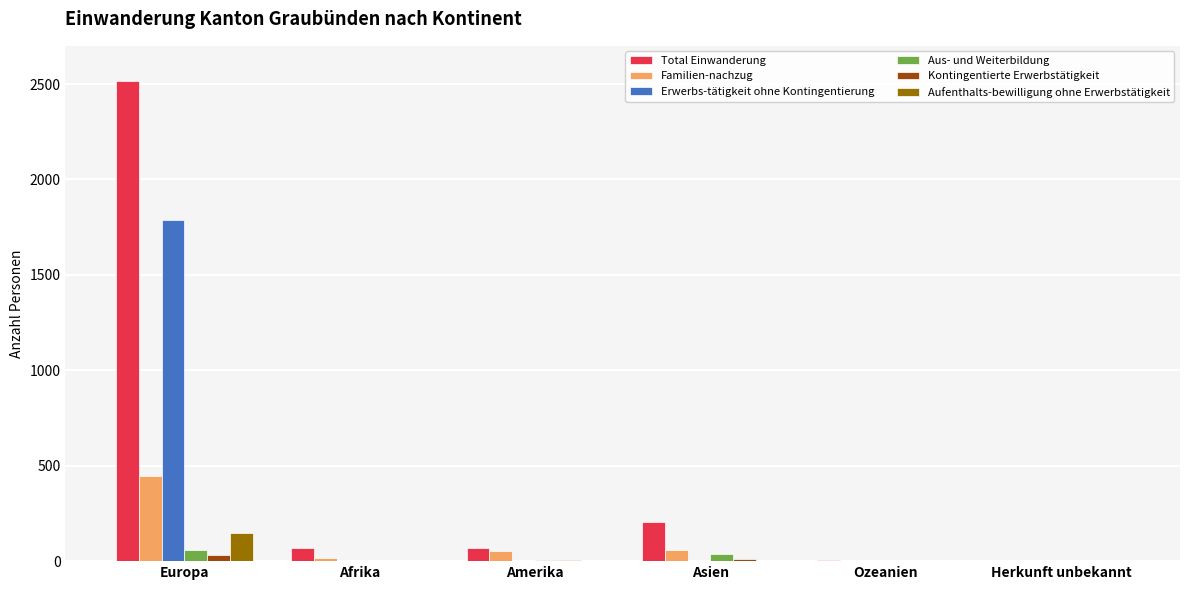

What is the sum of all Familien-nachzug values?

576